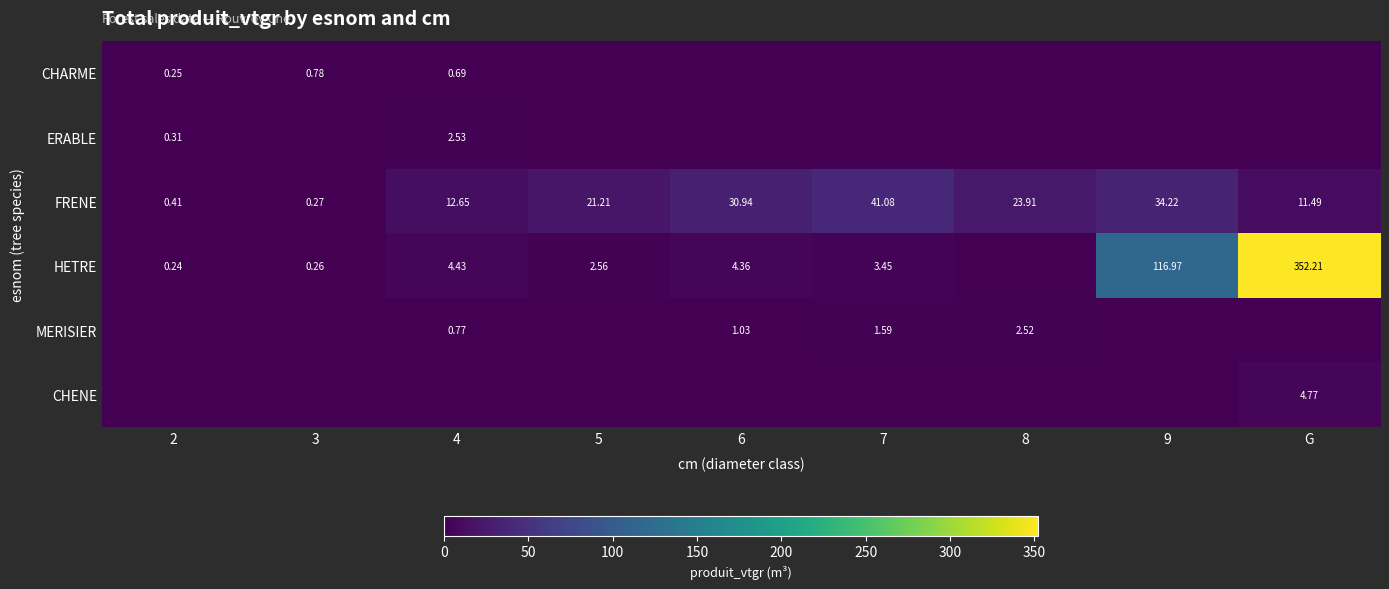

Is the value of FRENE at 5 greater than the value of CHENE at G?

Yes